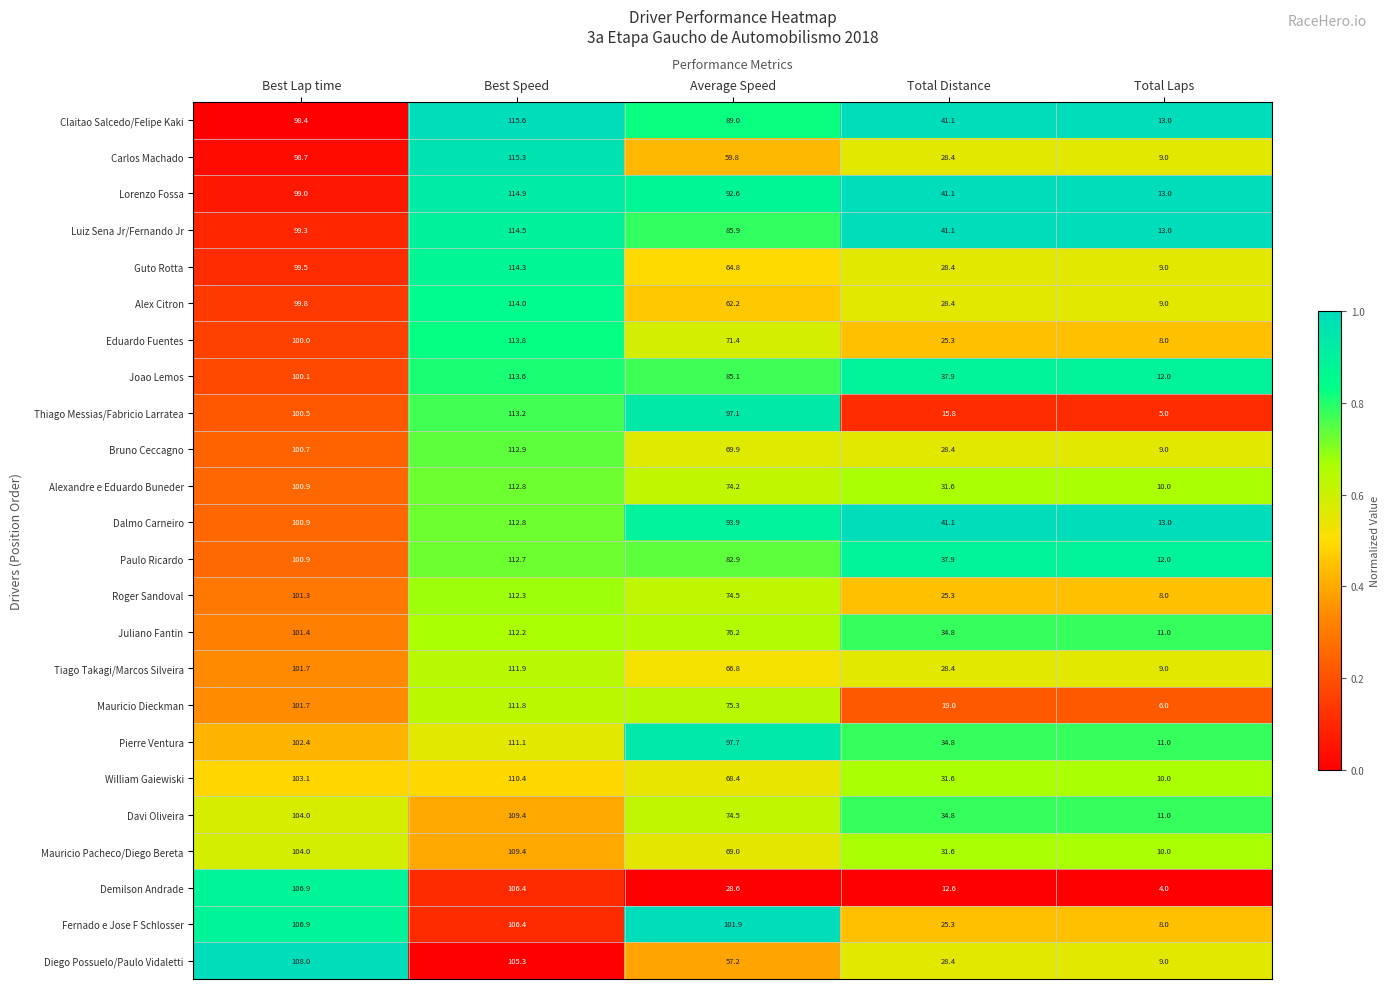

List the labels in order of Dalmo Carneiro value, largest first.

Best Speed, Best Lap time, Average Speed, Total Distance, Total Laps